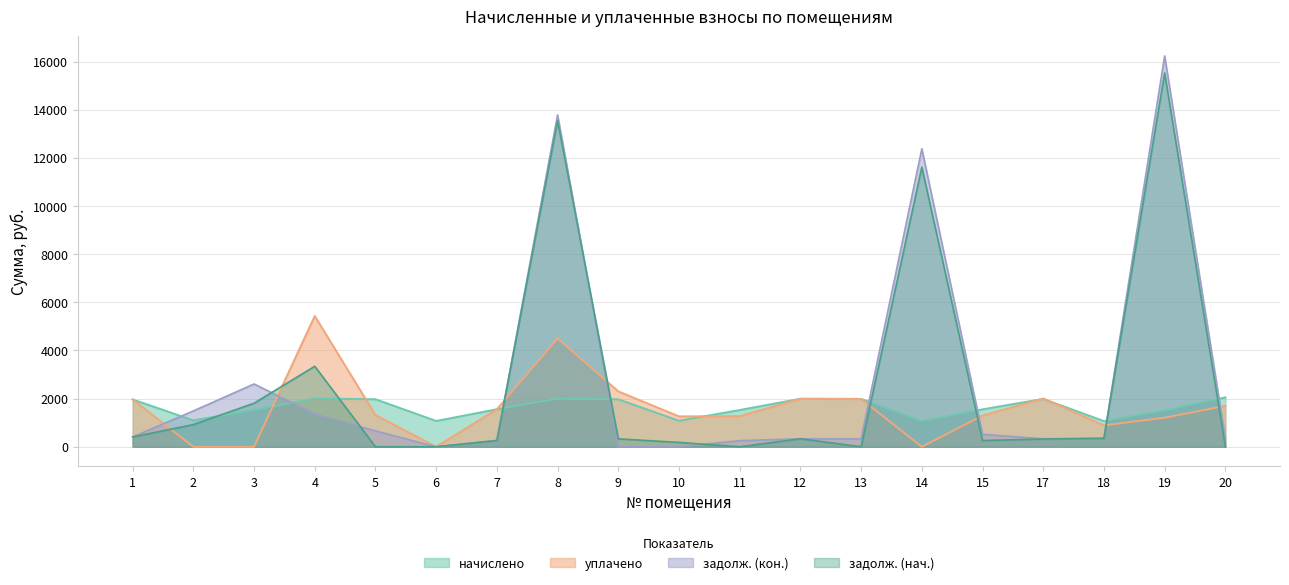

At which category does задолж. (кон.) reach its first local valley?

6